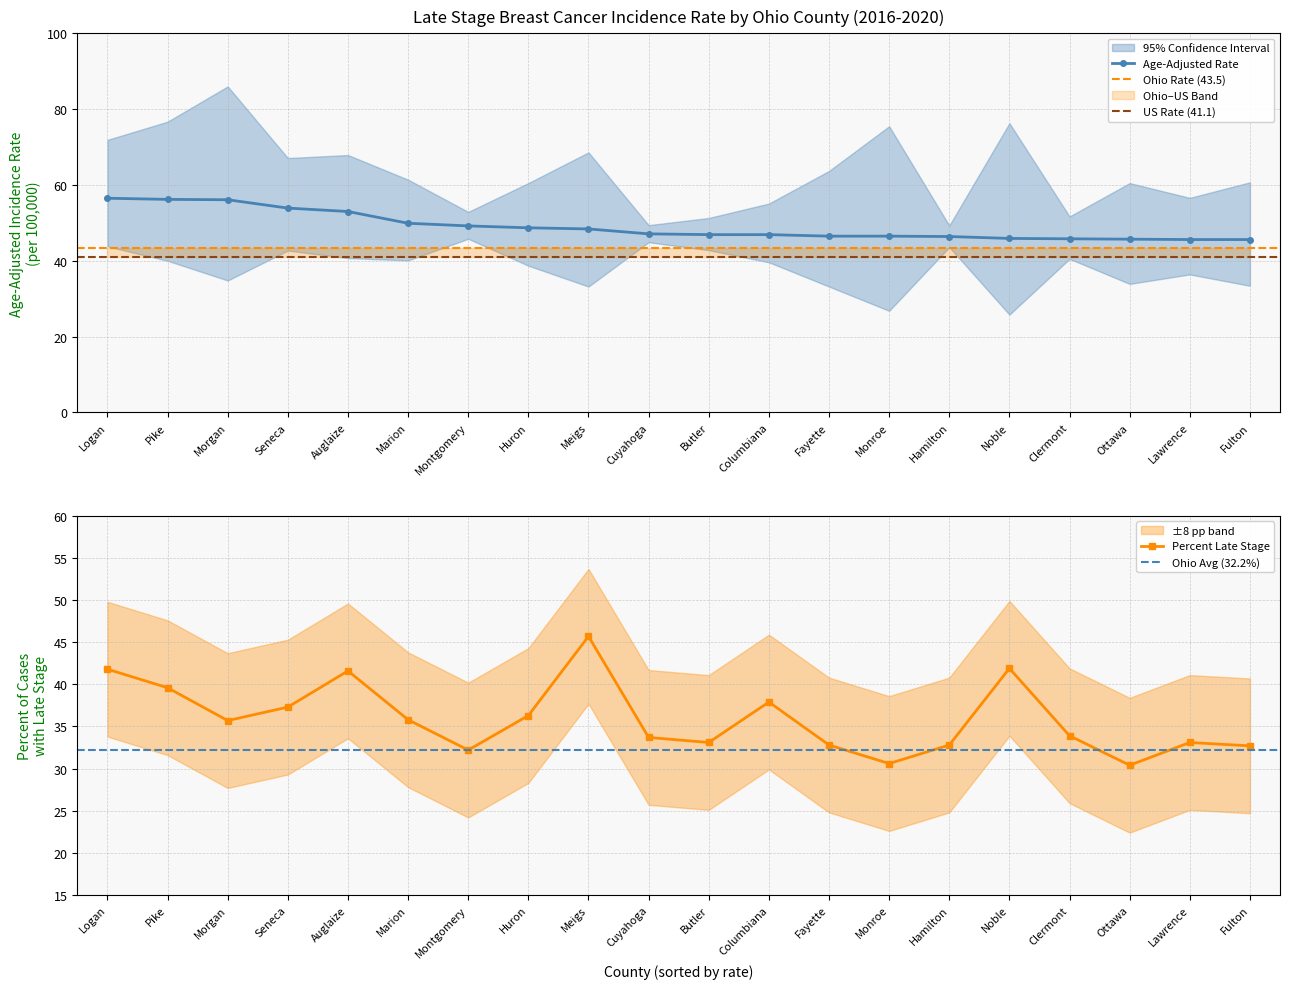

What is the average value of the Age-Adjusted Rate series?

49.0